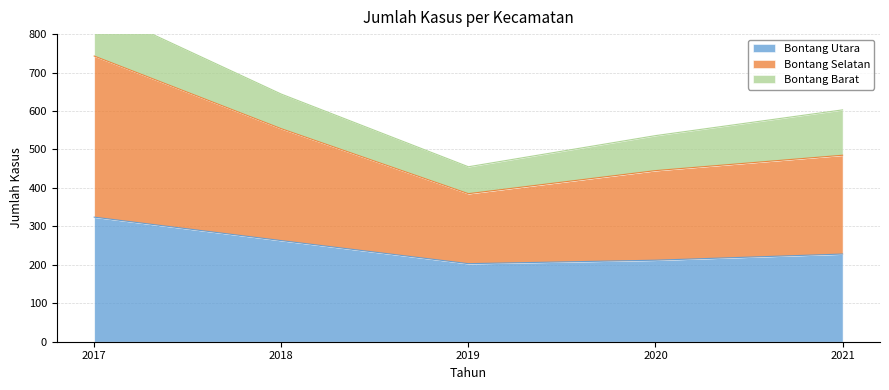

Is it true that Bontang Utara equals 387 at 2018?

False